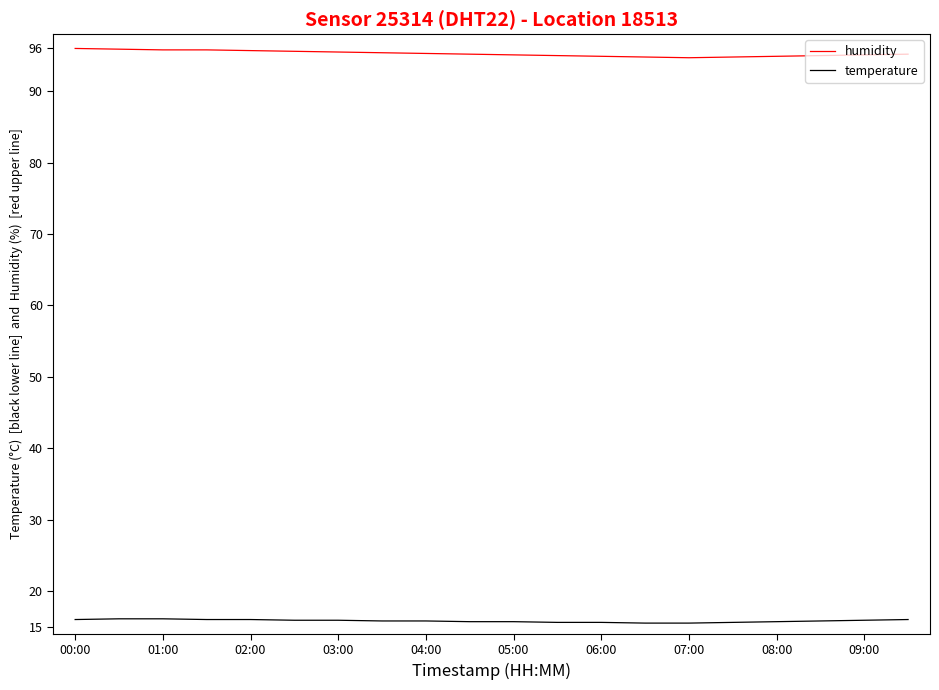

True or false: temperature and humidity intersect in this chart.

False